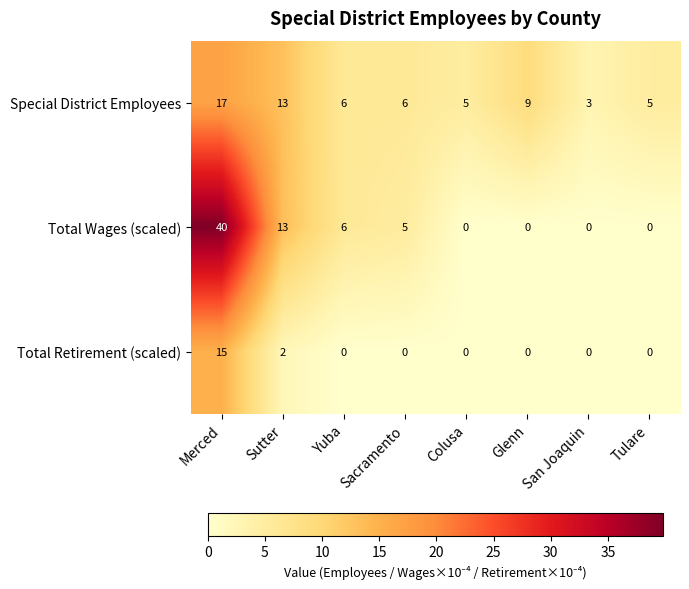

Count the number of categories in the chart.

8